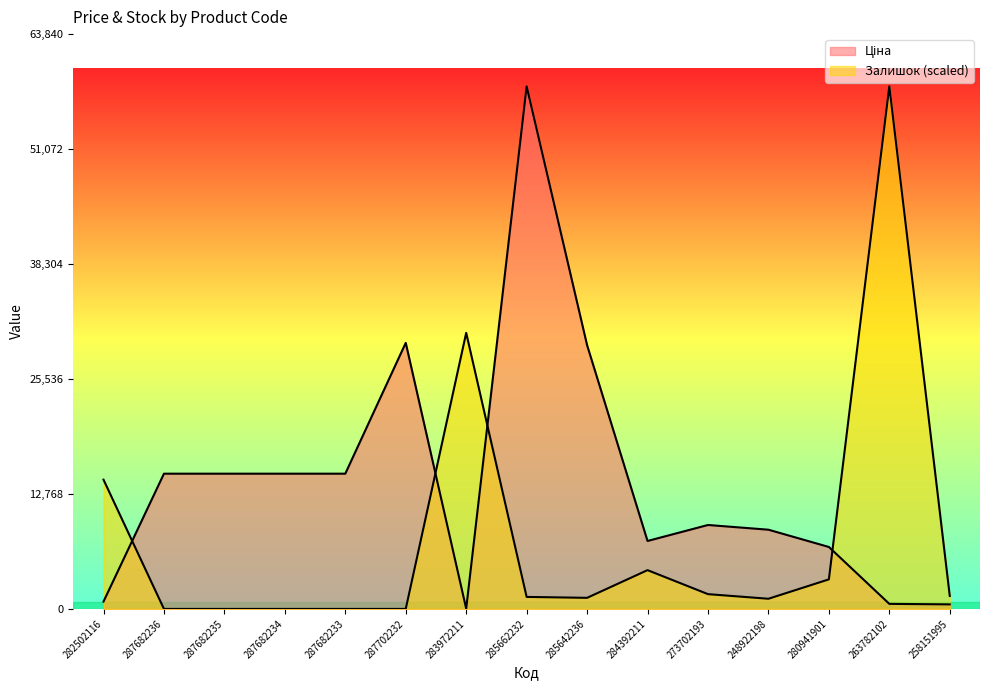

At which category does the chart reach its peak across all series?

285662232